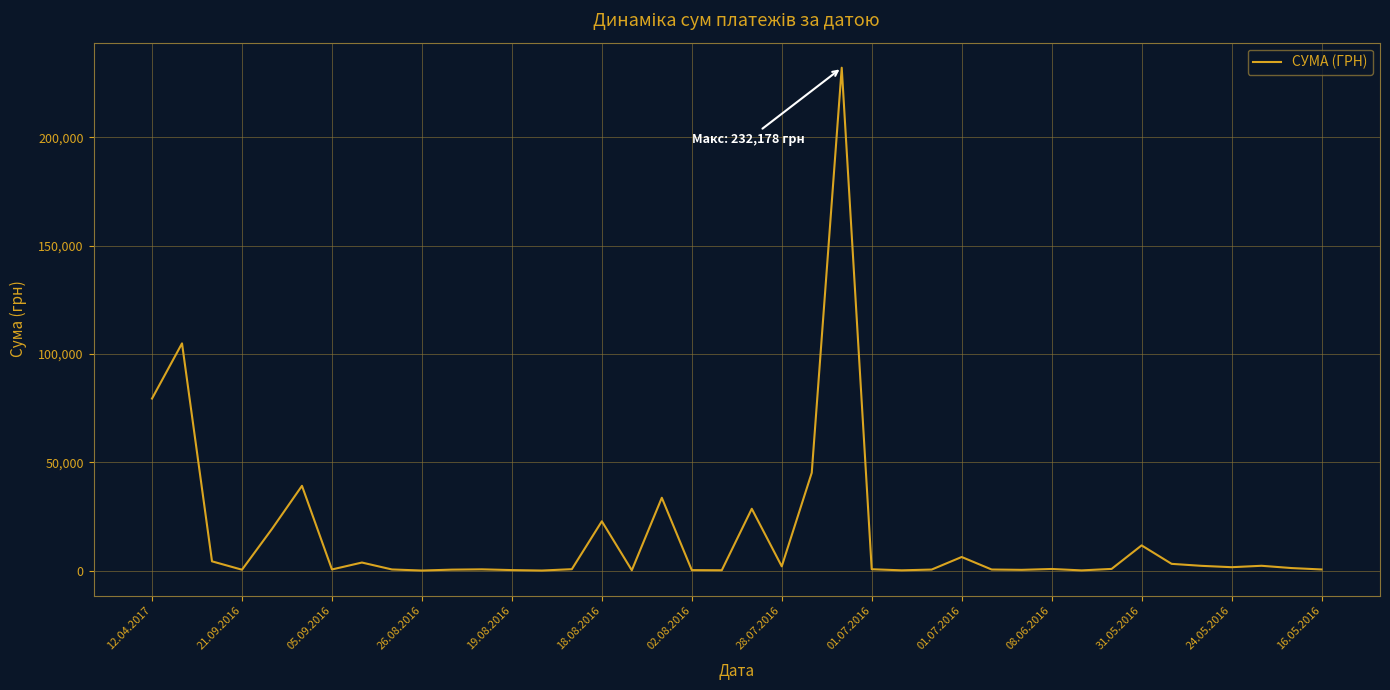

What is the difference between the maximum and minimum values?

232162.2